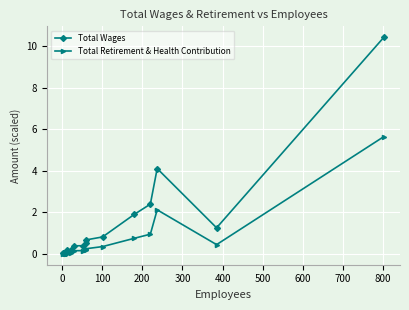

Reading left to right, list all the values displayed in this chart.

Total Wages: 0.0	0.1	0.1	0.0	0.2	0.2	0.4	0.4	0.5	0.7	0.8	1.9	2.4	4.1	1.3	10.4
Total Retirement & Health Contribution: 0.0	0.0	0.0	0.0	0.1	0.1	0.2	0.2	0.2	0.3	0.4	0.8	1.0	2.1	0.4	5.7